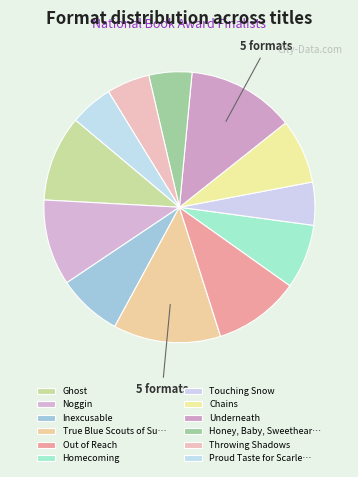

How many segments does this pie chart have?

12